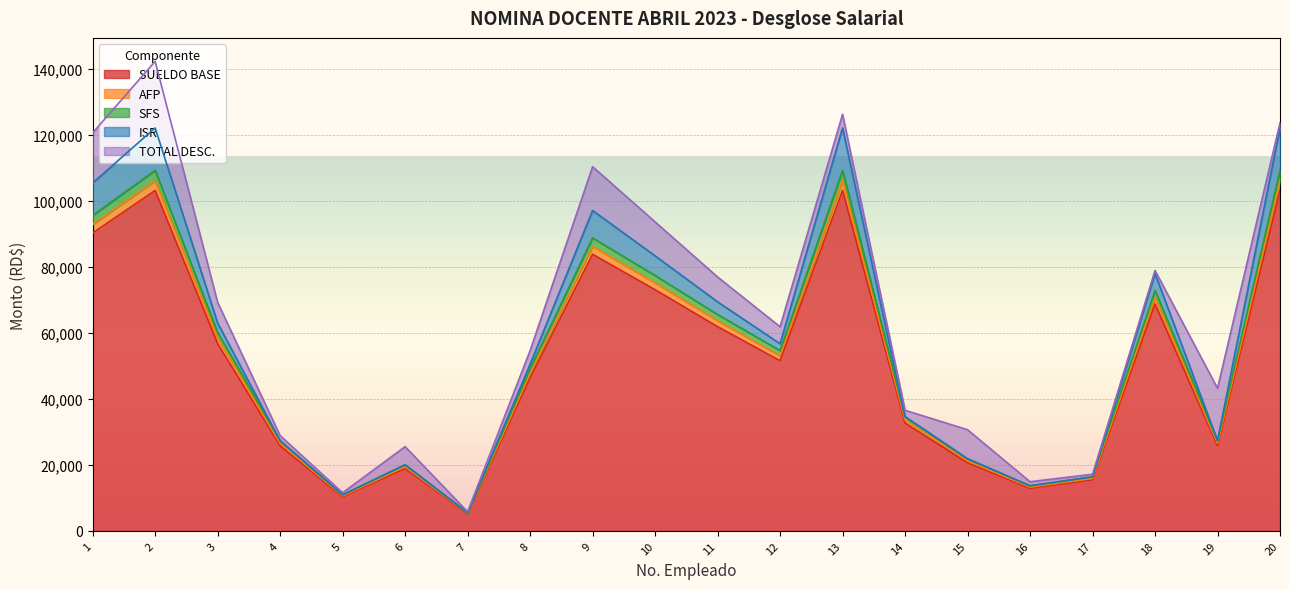

Between 16 and 3, which is larger?

3